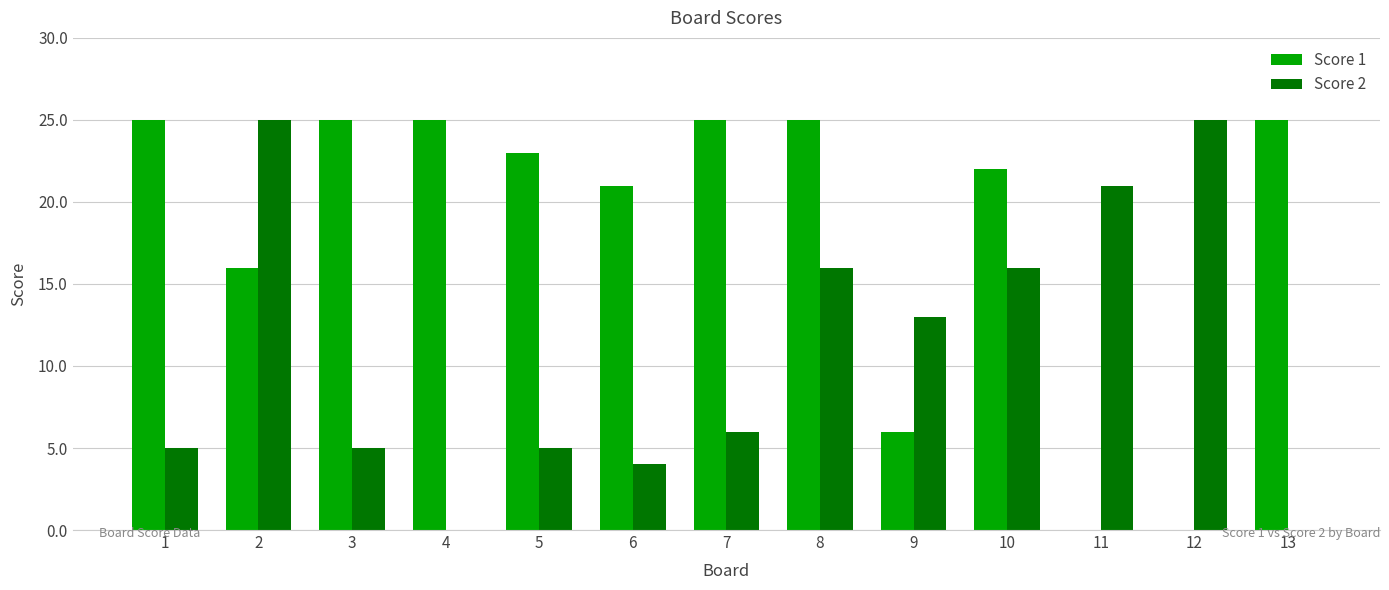

Between 3 and 8, which series saw the biggest shift?

Score 2